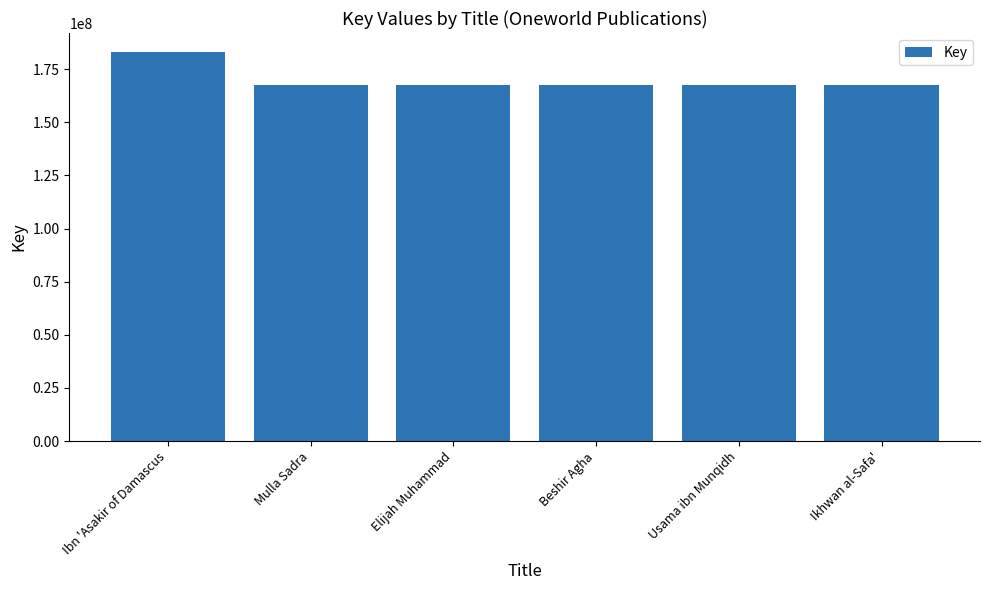

How many series are shown in this chart?

1